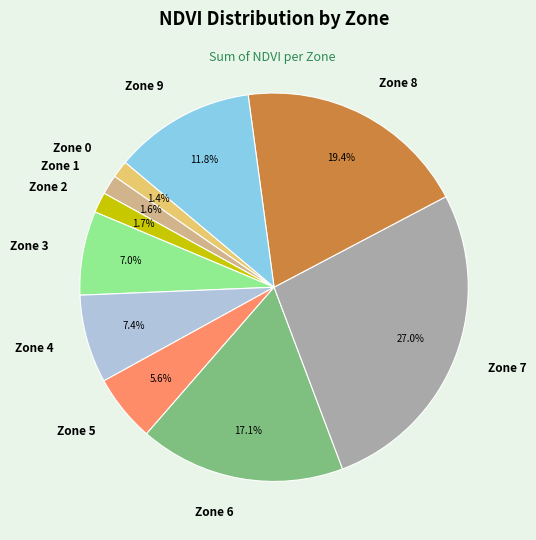

Which slice is the largest?

Zone 7